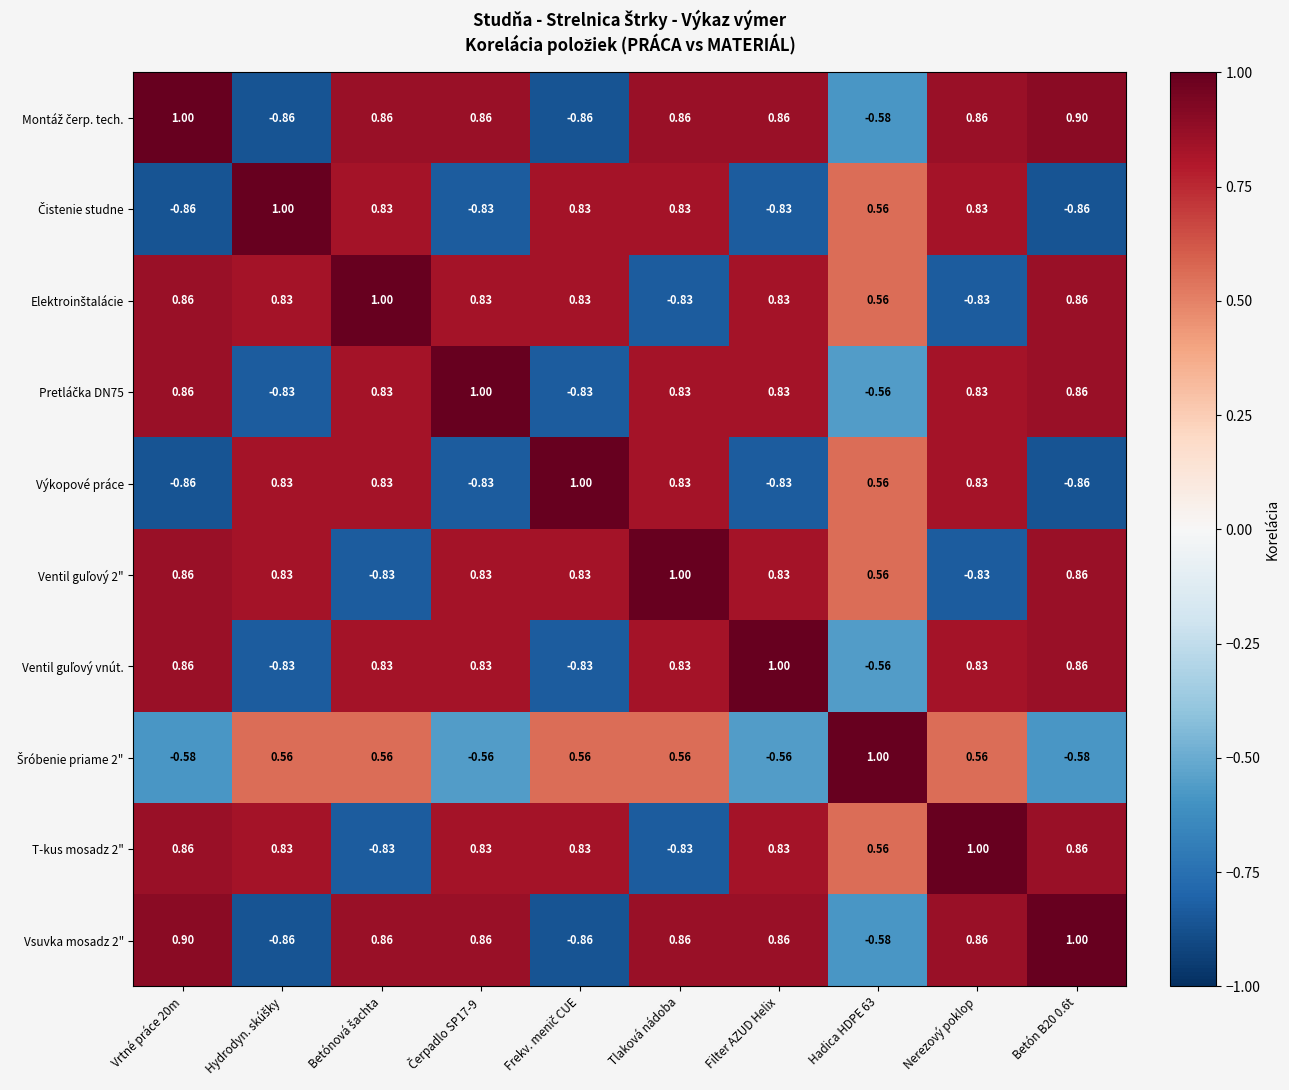

What is the total value across all series at Čerpadlo SP17-9?

3.8